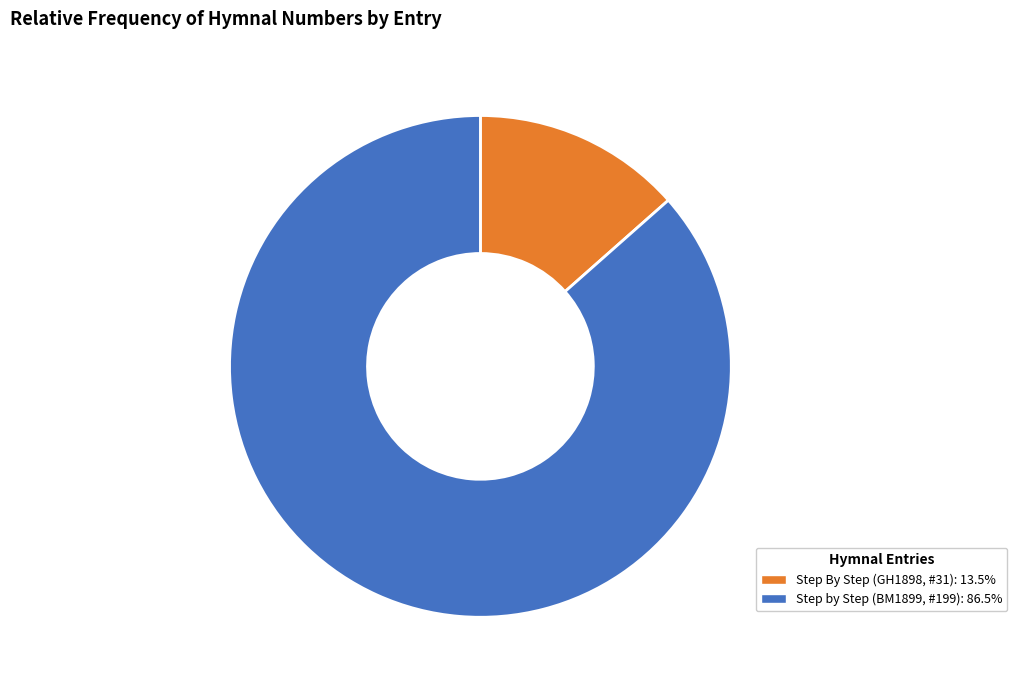

Between Step By Step (GH1898, #31) and Step by Step (BM1899, #199), which is larger?

Step by Step (BM1899, #199)